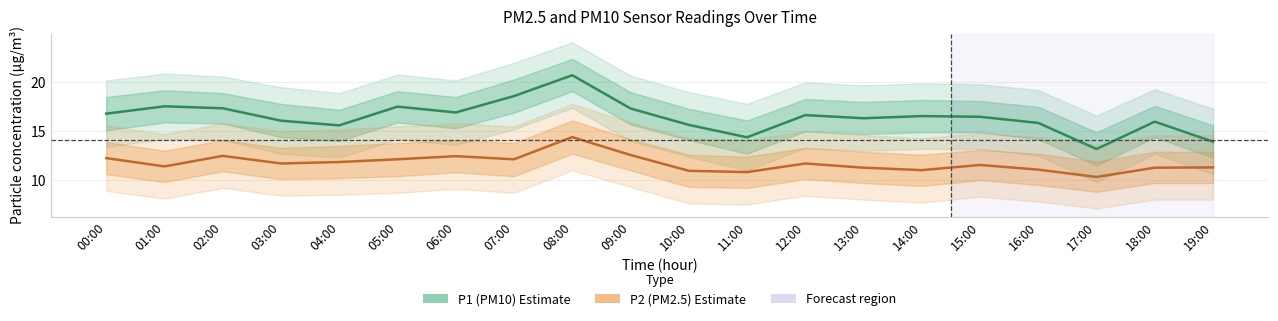

What is the greatest value displayed?

20.7